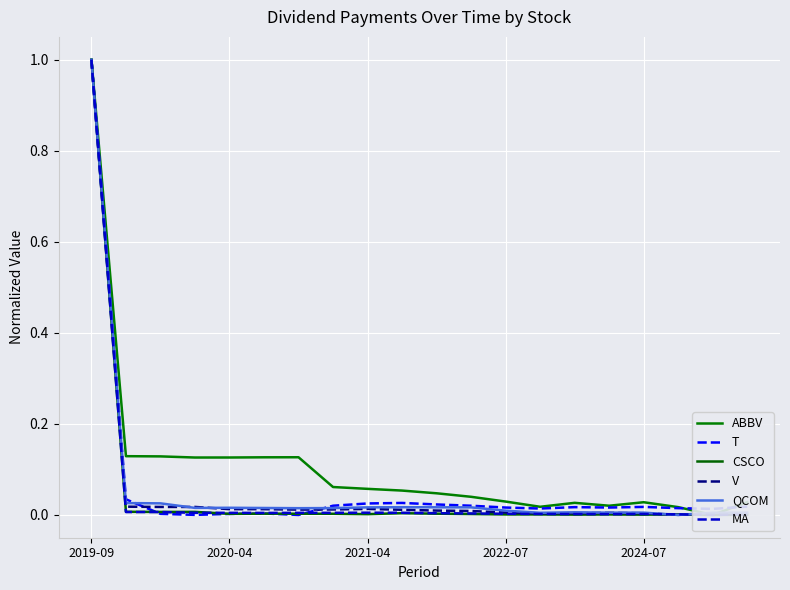

What is the maximum value for QCOM?

1.0